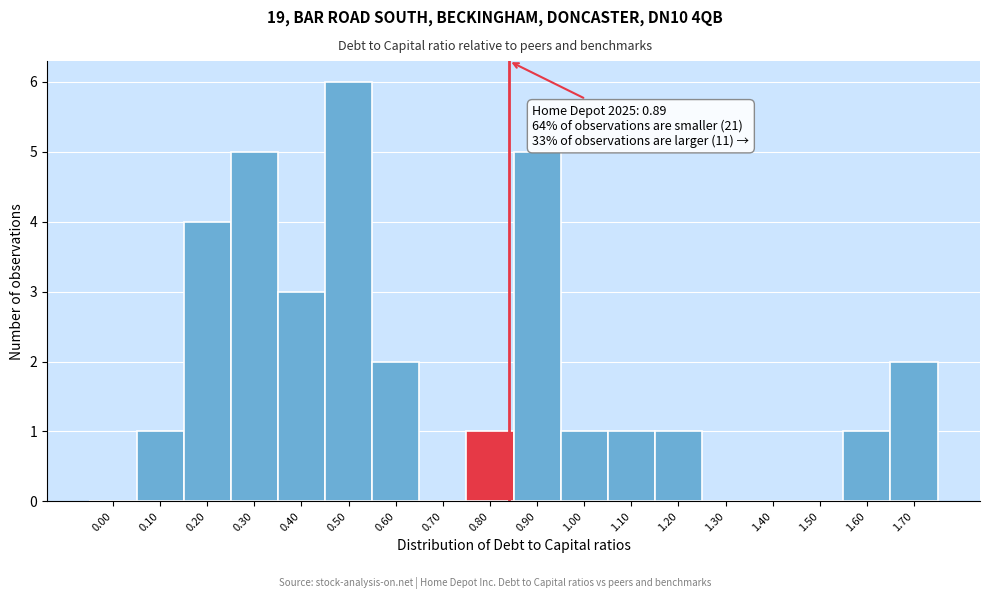

Reading left to right, list all the values displayed in this chart.

0.00=0	0.10=1	0.20=4	0.30=5	0.40=3	0.50=6	0.60=2	0.70=0	0.80=1	0.90=5	1.00=1	1.10=1	1.20=1	1.30=0	1.40=0	1.50=0	1.60=1	1.70=2